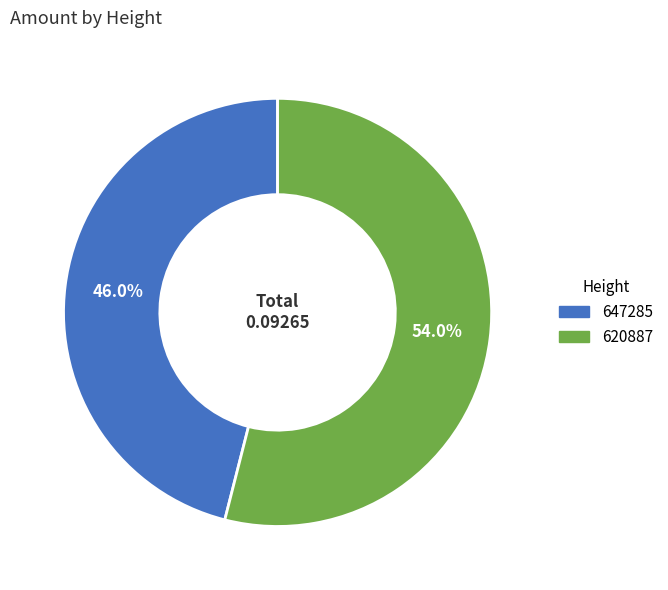

Is 647285 the majority of the pie?

No